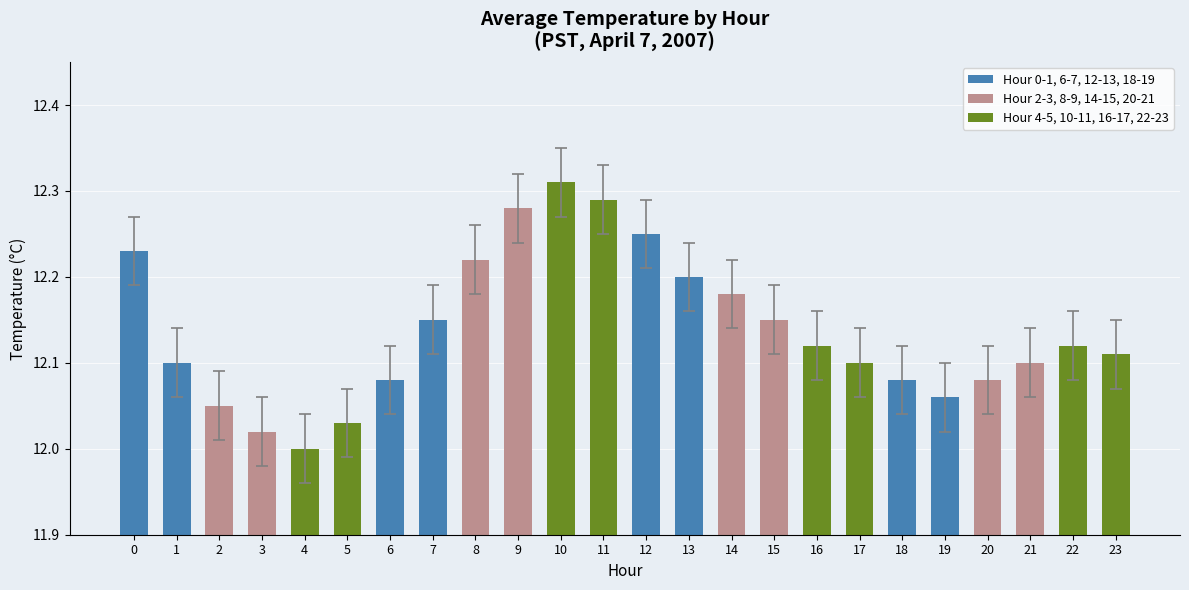

Approximately how many times larger is the value at 6 compared to 8?

1.0